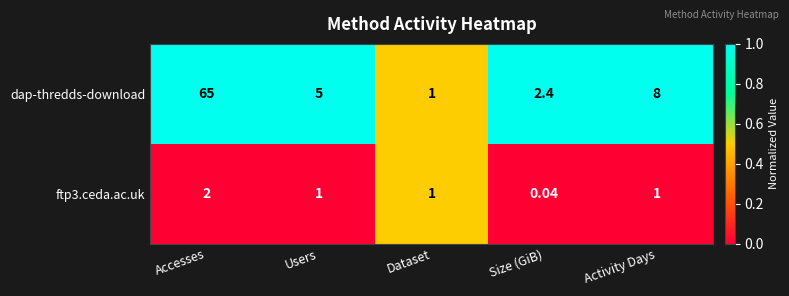

Which category has the highest value across all series?

Accesses